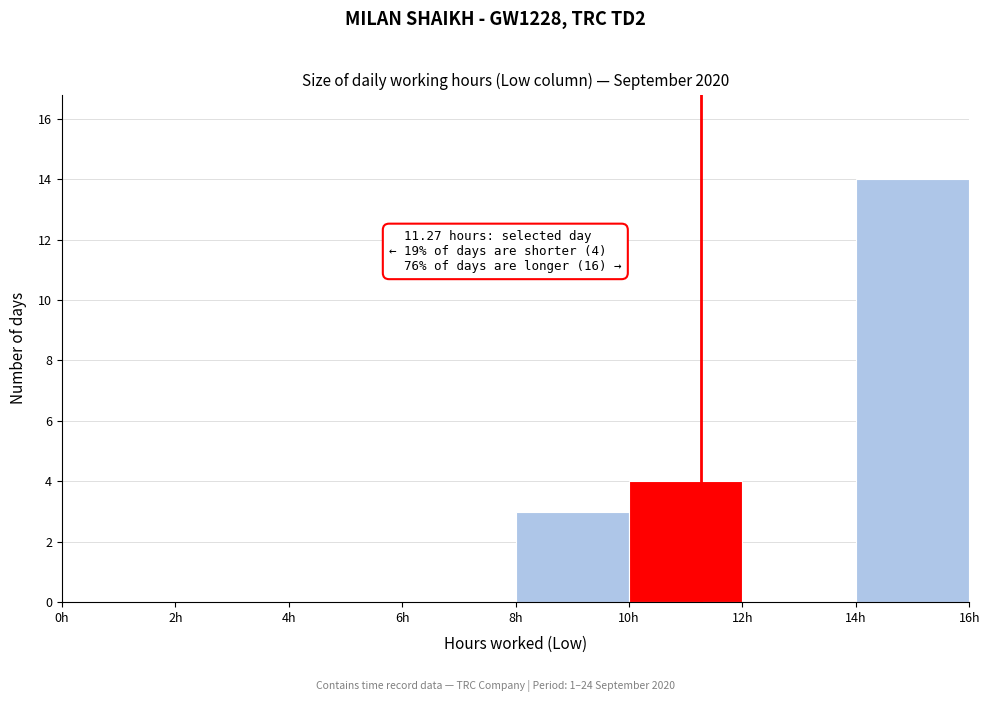

Which range on the x-axis has the tallest bar?

14 to 16